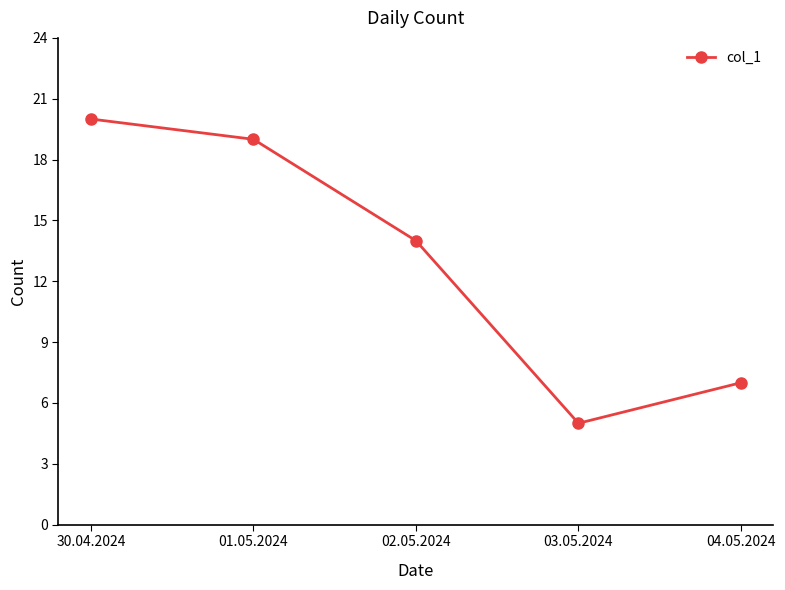

Rank the categories by value from highest to lowest.

30.04.2024, 01.05.2024, 02.05.2024, 04.05.2024, 03.05.2024